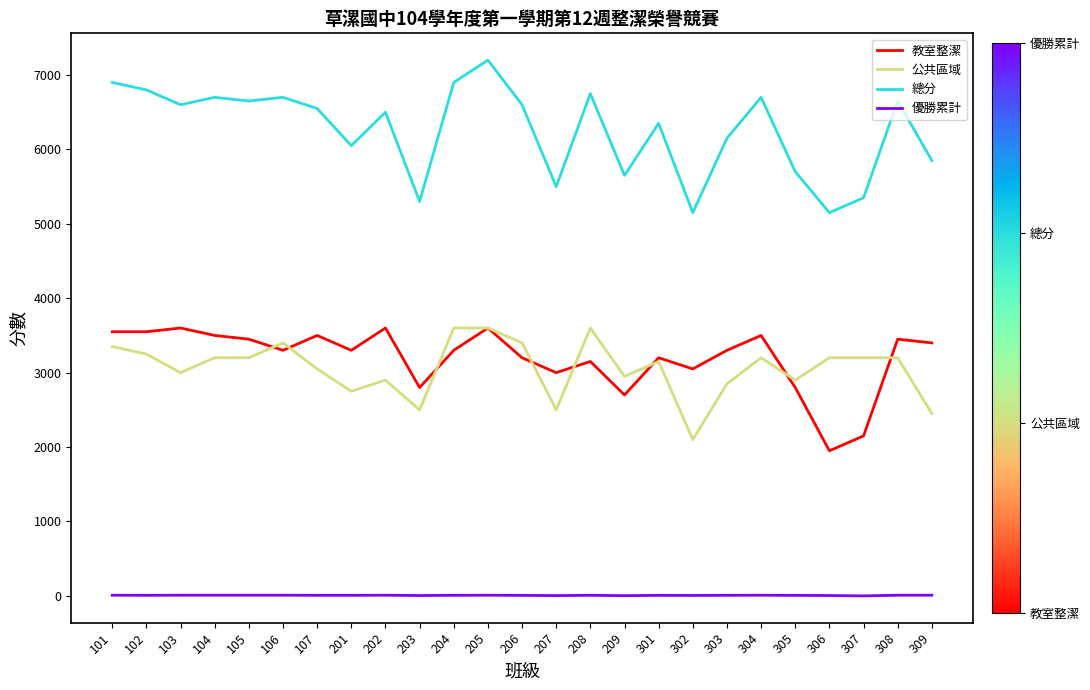

What is the maximum value for 總分?

7200